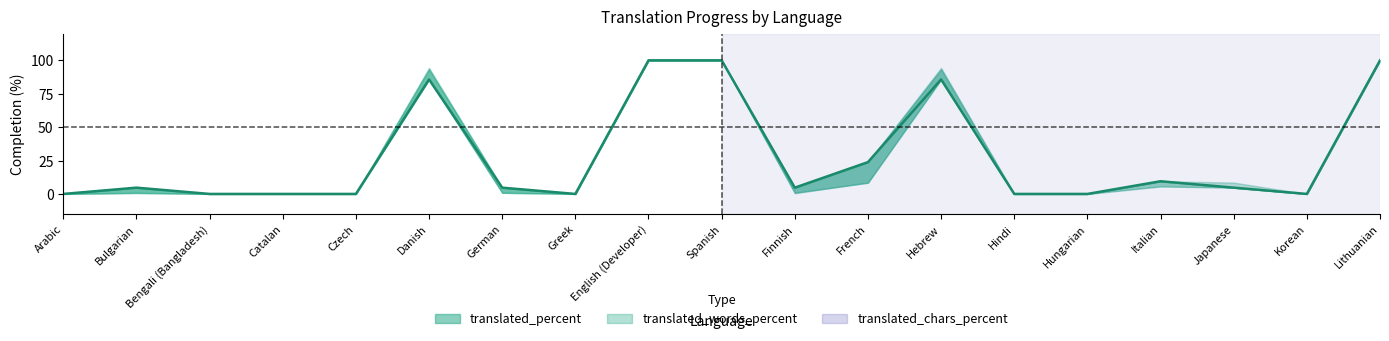

Where is the data nearest to the value 50?

French